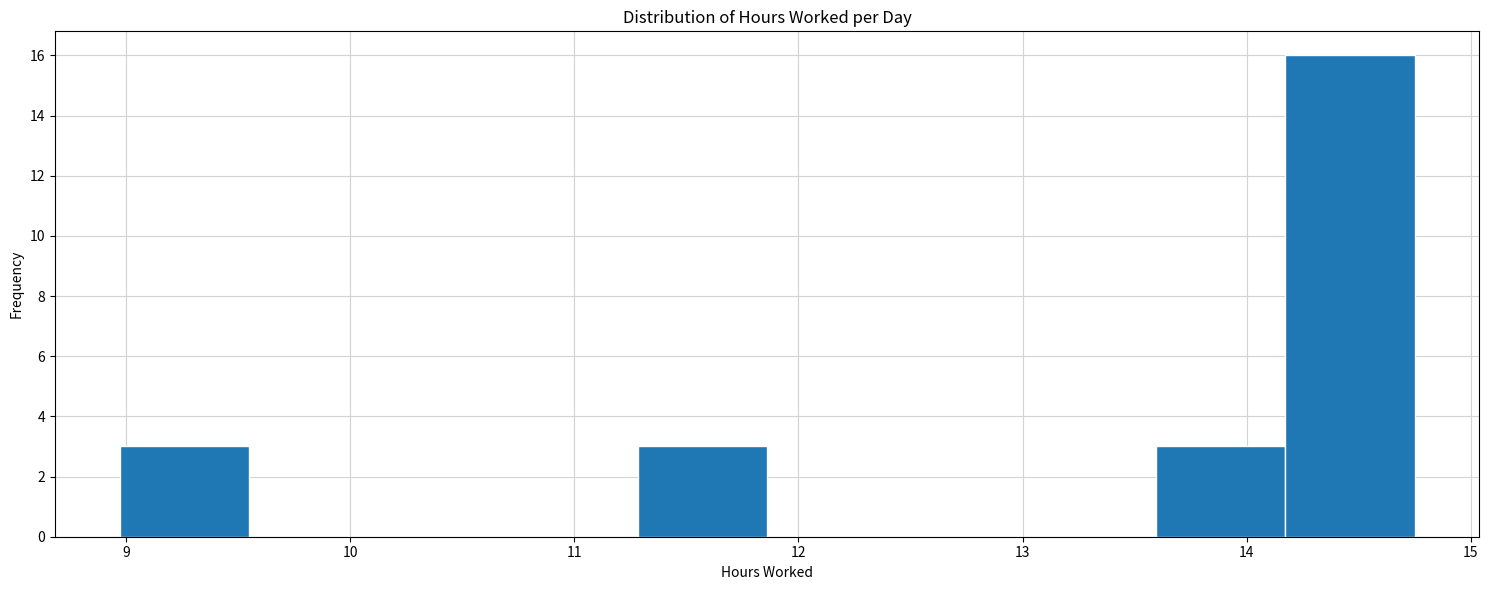

Over which range of the x-axis is the bar tallest?

14.2 to 14.8